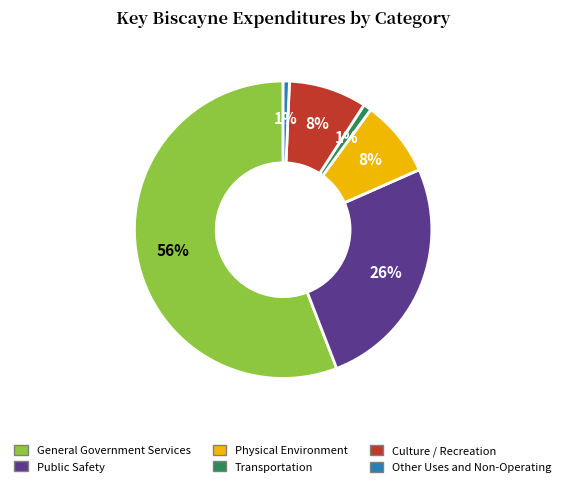

To the nearest percent, what is the combined percentage of Transportation and General Government Services?

57%